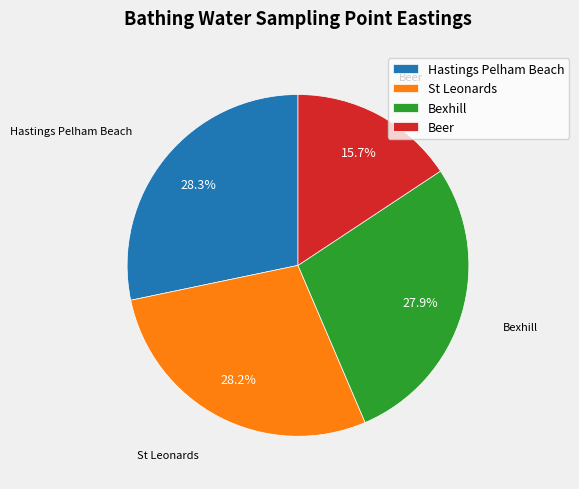

What is the smallest slice in the pie chart?

Beer